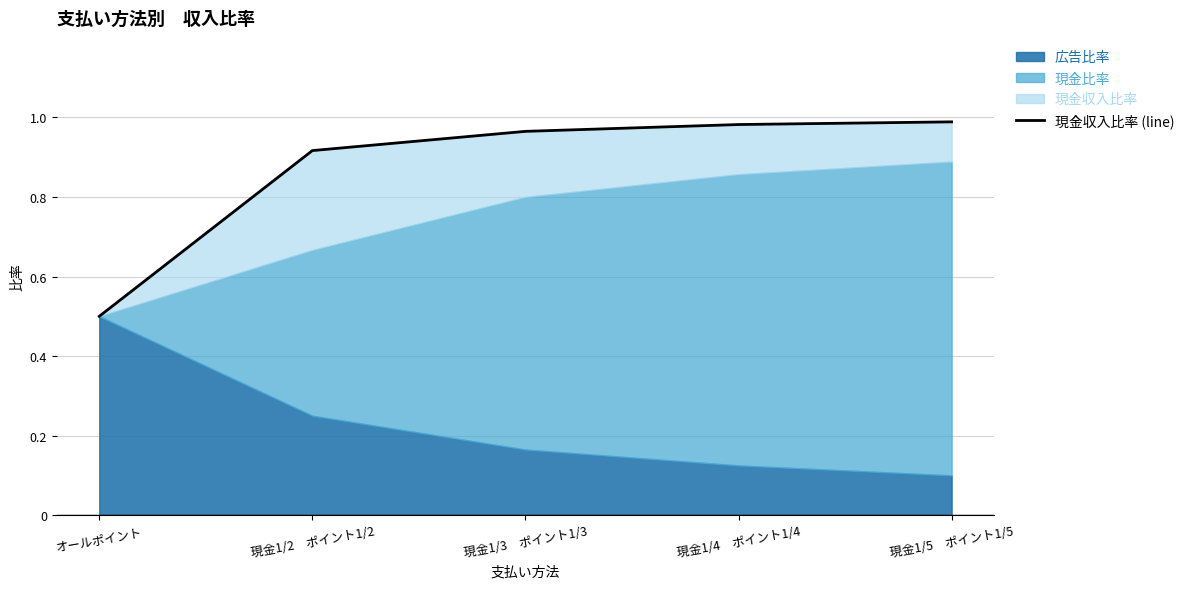

What is the maximum value shown in the chart?

1.0